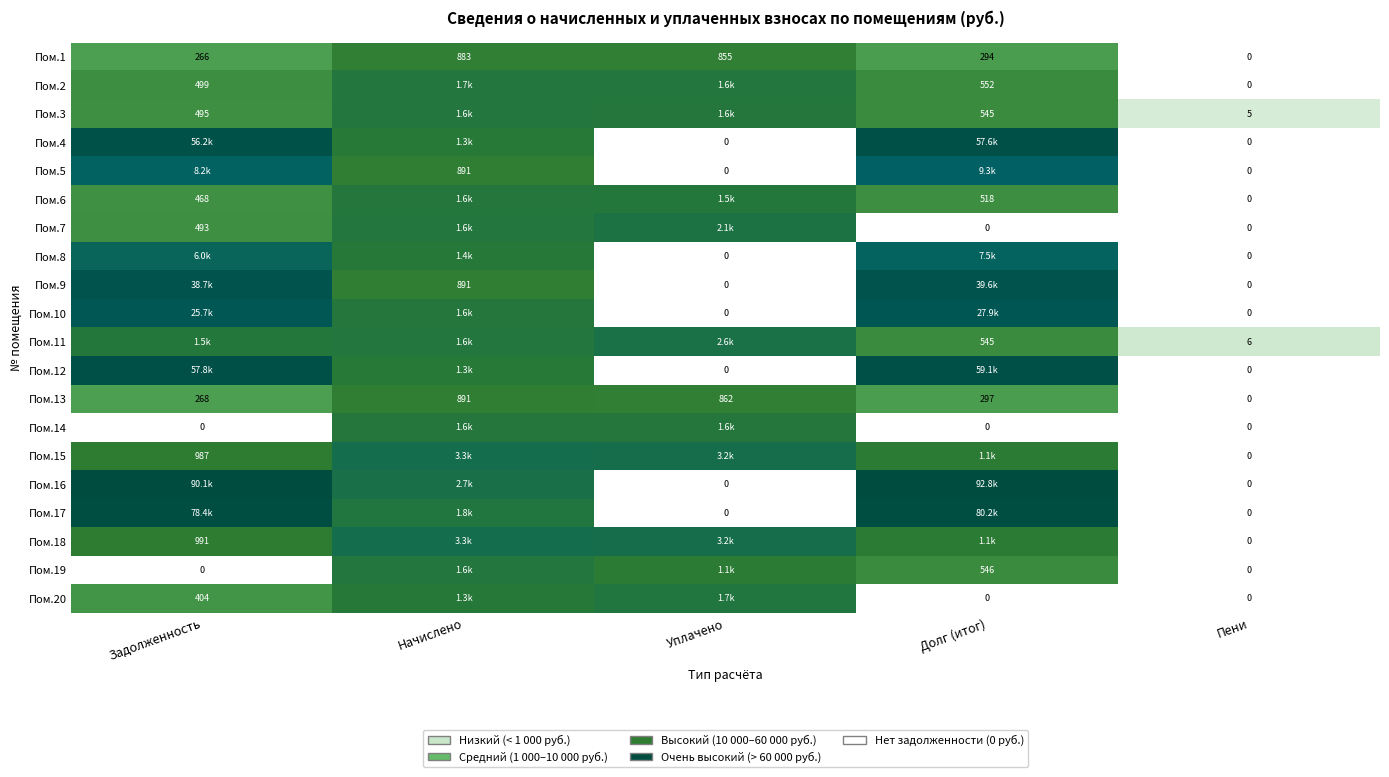

How many distinct data groups are displayed?

20